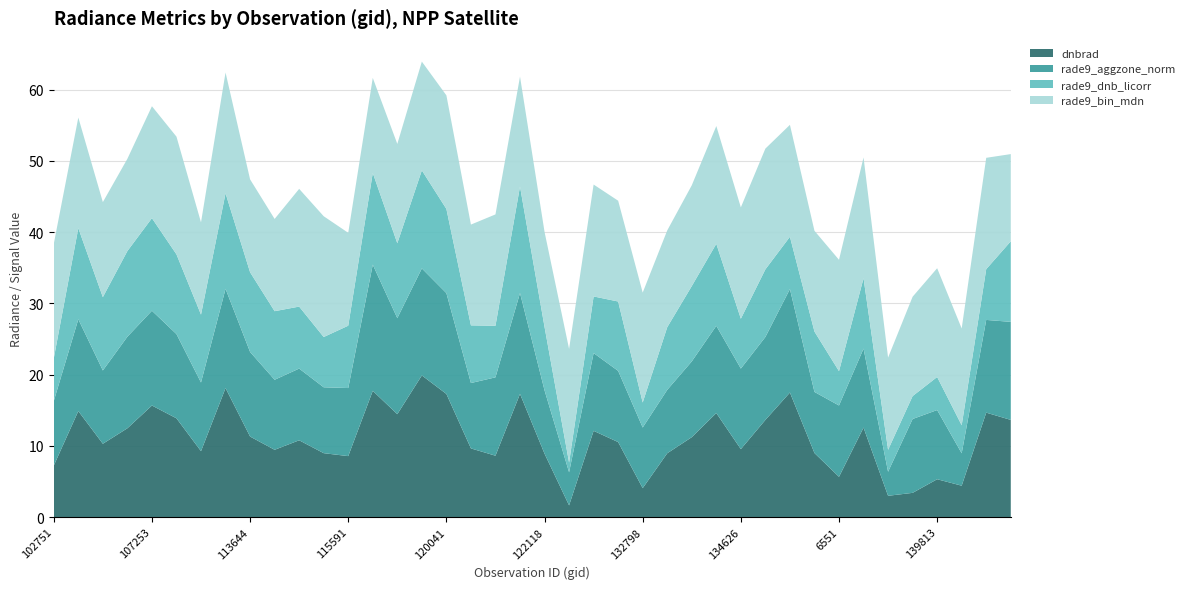

Reading right to left, list all the values displayed in this chart.

dnbrad: 13.6	14.7	4.4	5.3	3.4	3.0	12.6	5.6	9.0	17.5	13.6	9.5	14.6	11.2	9.0	4.1	10.5	12.1	1.6	8.9	17.3	8.6	9.6	17.3	19.9	14.4	17.7	8.6	9.0	10.8	9.4	11.3	18.1	9.2	13.9	15.7	12.5	10.3	14.9	7.2
rade9_aggzone_norm: 13.8	13.0	4.5	9.7	10.4	3.4	11.1	10.0	8.6	14.5	11.6	11.3	12.2	10.6	8.9	8.5	10.0	10.9	4.7	8.9	14.2	11.0	9.2	14.2	15.0	13.5	17.7	9.6	9.3	10.1	9.8	11.9	13.9	9.6	11.8	13.3	12.9	10.3	12.9	9.1
rade9_dnb_licorr: 11.3	7.1	3.9	4.6	3.2	3.1	9.9	4.8	8.5	7.3	9.5	7.0	11.5	10.6	8.8	3.5	9.7	7.9	1.4	8.9	14.9	7.2	8.1	11.8	13.8	10.5	12.9	8.8	7.1	8.7	9.6	11.2	13.4	9.5	11.2	13.0	12.0	10.3	12.8	6.0
rade9_bin_mdn: 12.2	15.6	13.6	15.3	13.9	13.0	17.0	15.6	14.2	15.7	17.0	15.6	16.5	14.2	13.6	15.4	14.2	15.7	15.9	13.3	15.4	15.6	14.2	15.9	15.3	13.9	13.3	13.0	17.0	16.5	13.0	13.0	17.0	13.0	16.5	15.7	13.0	13.3	15.5	16.1